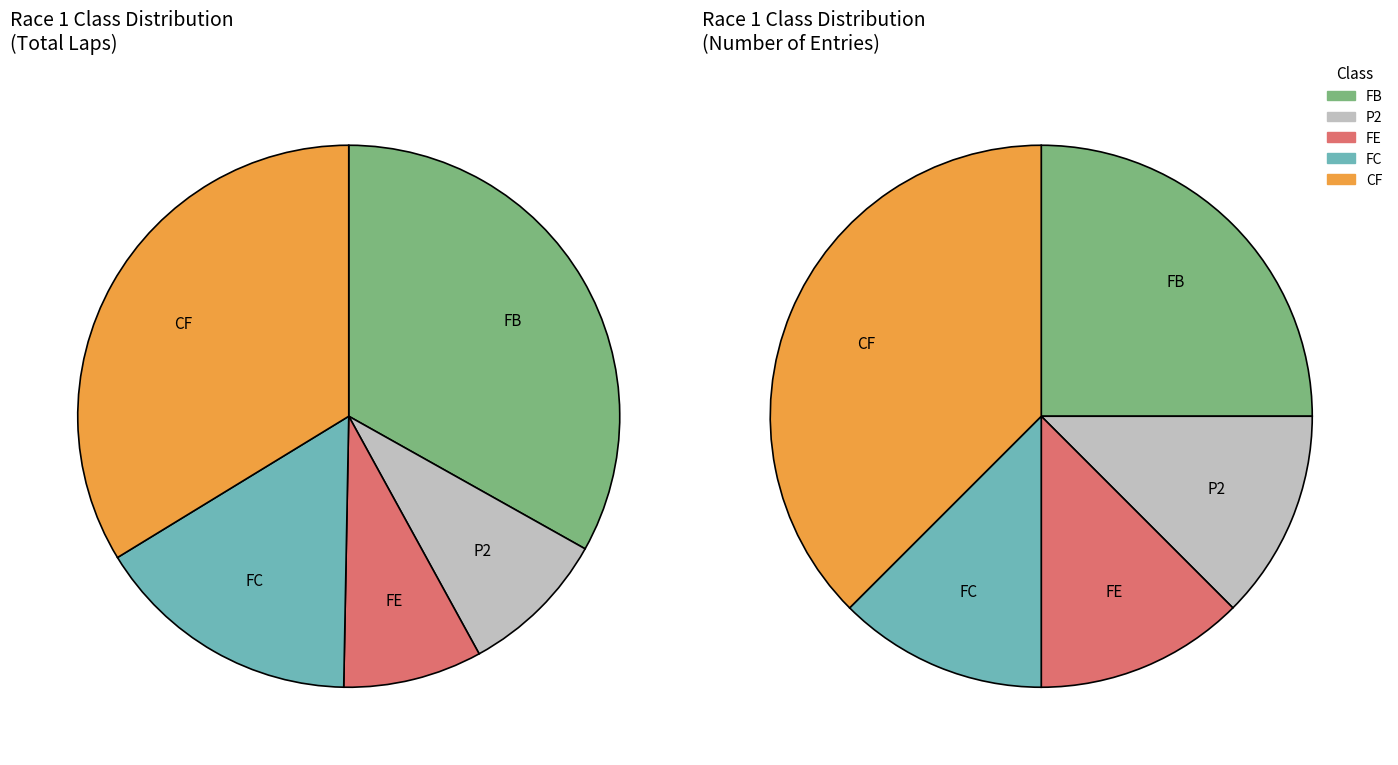

What is the change in value from FB to FE?

-2